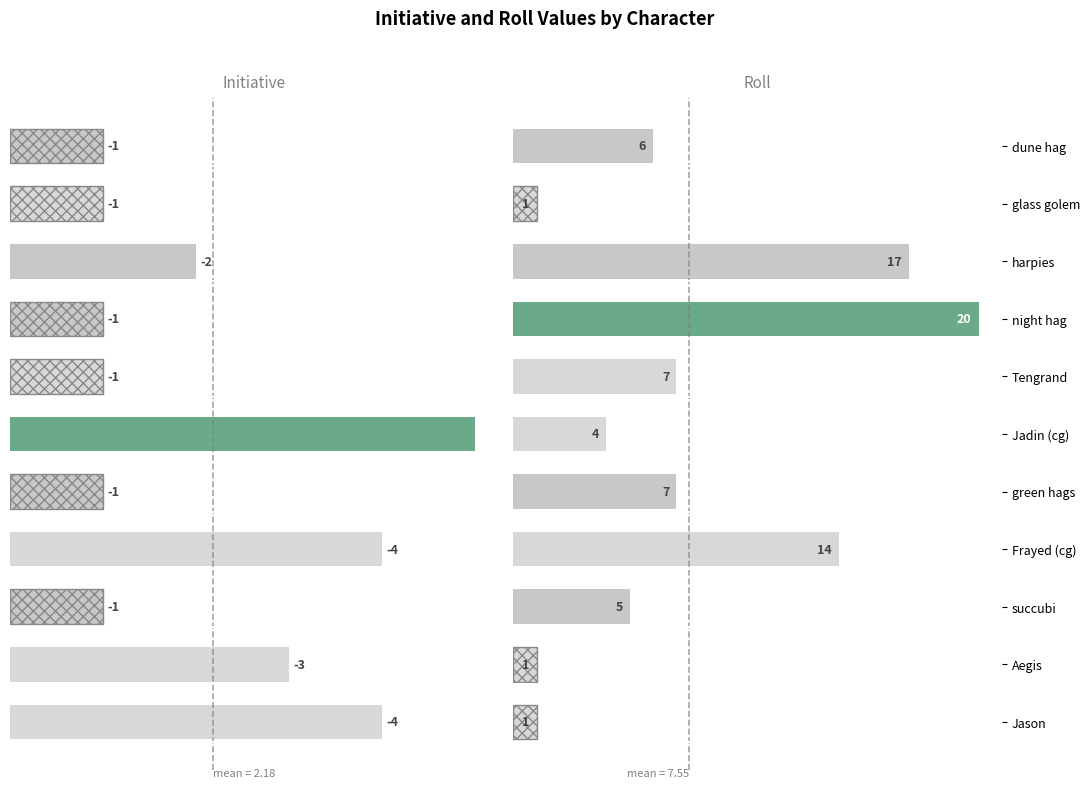

List the series in order of their overall mean, lowest first.

Initiative, Roll